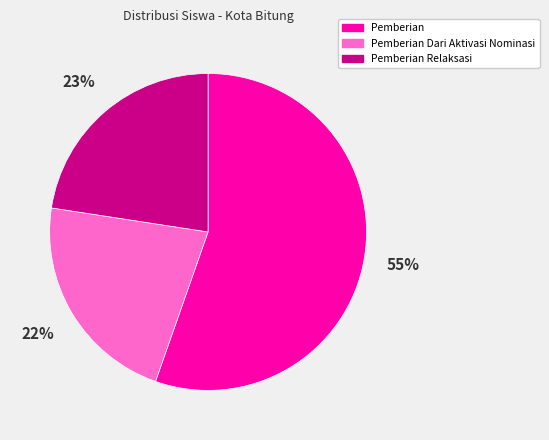

How many slices are in this pie chart?

3